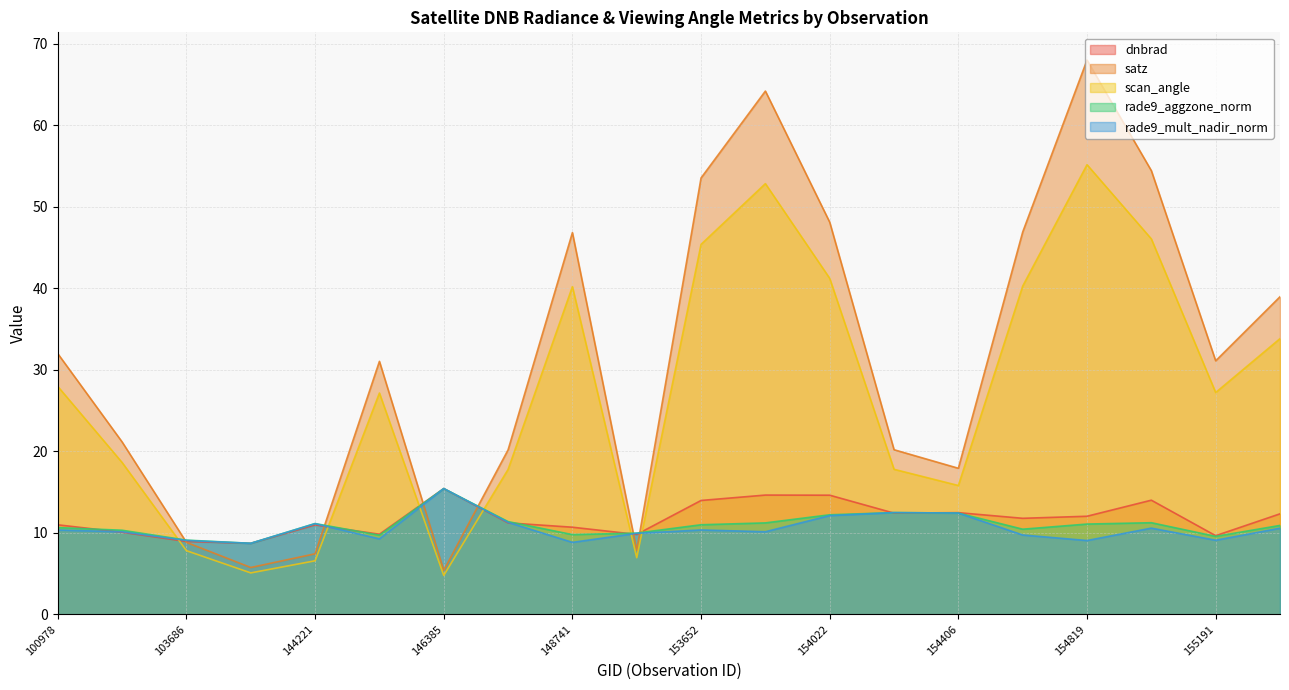

At which category does the chart reach its peak across all series?

154819